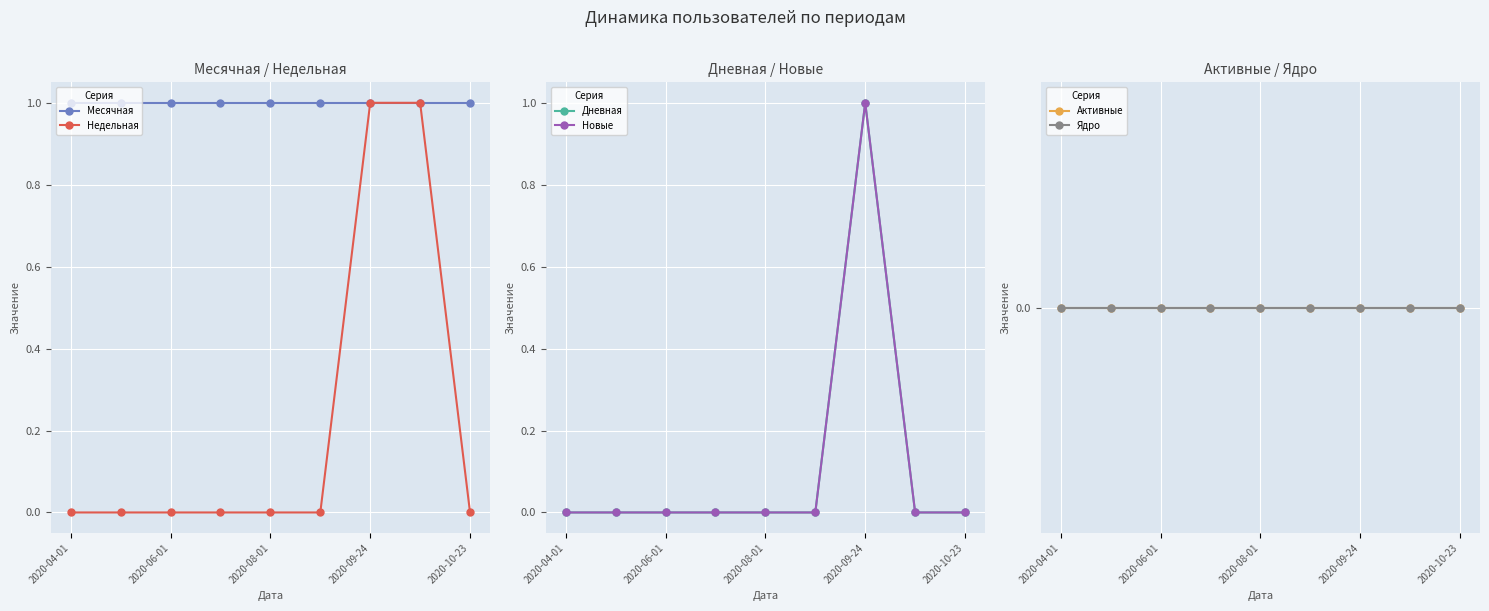

True or false: Недельная has more than 2 points higher than both neighbors.

False